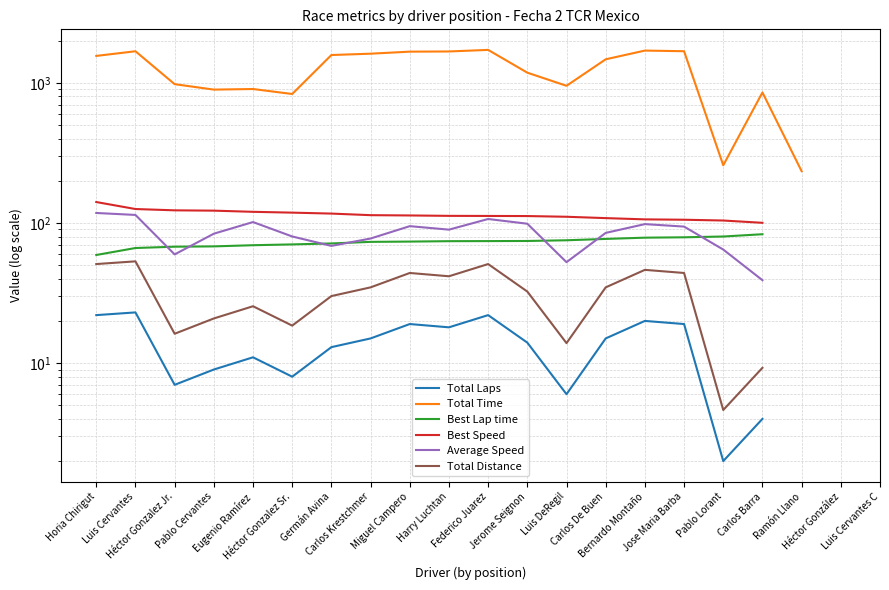

How many lines are shown in the chart?

6